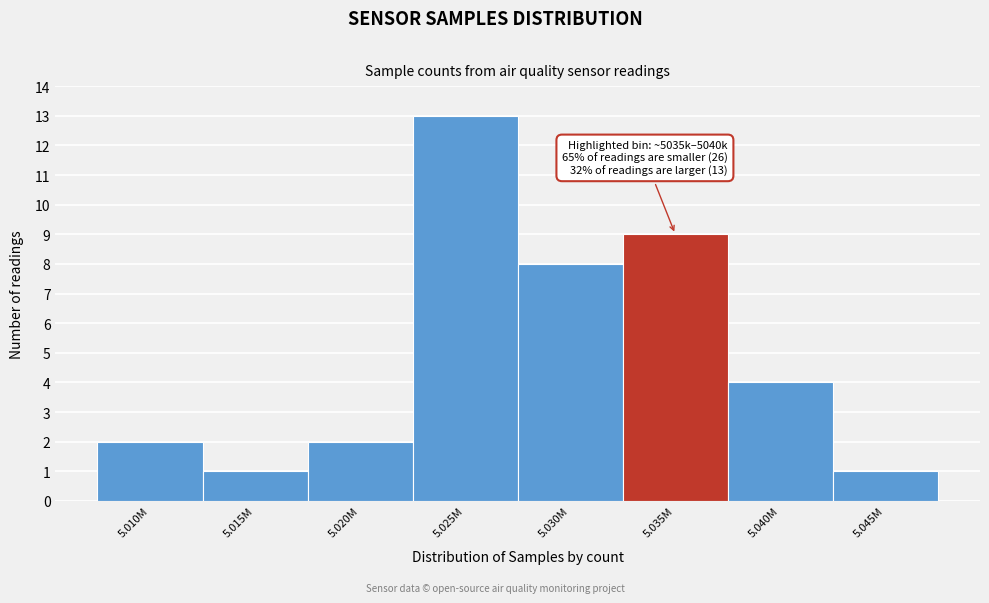

Reading left to right, transcribe all the data shown in this chart.

2	1	2	13	8	9	4	1